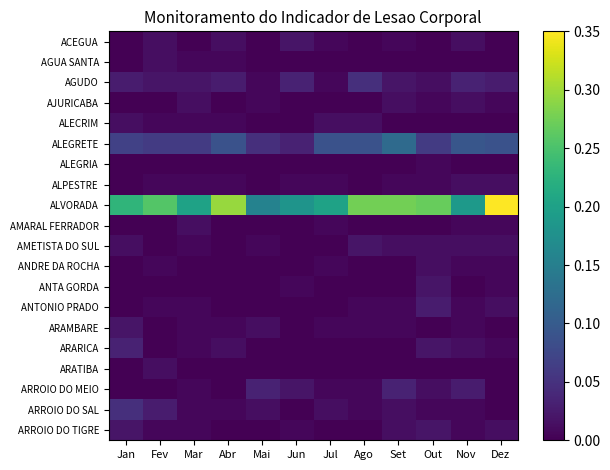

What is the greatest value displayed?

0.3